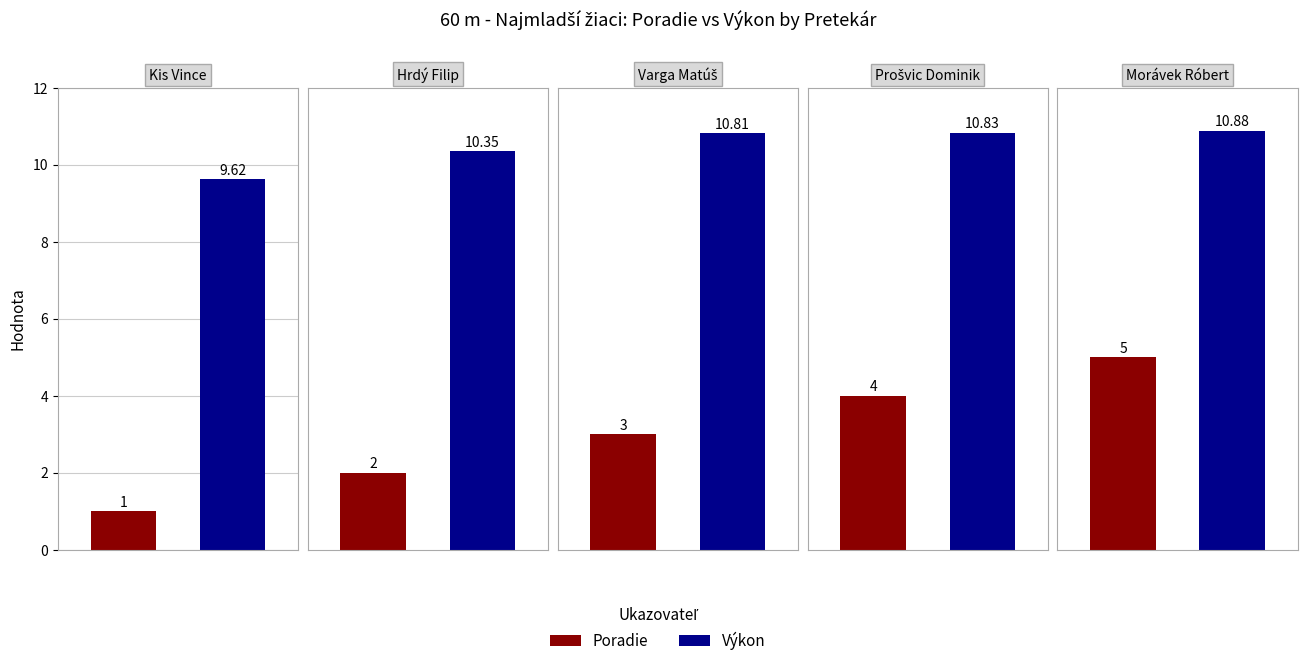

Which label corresponds to the smallest value in the chart?

Kis Vince